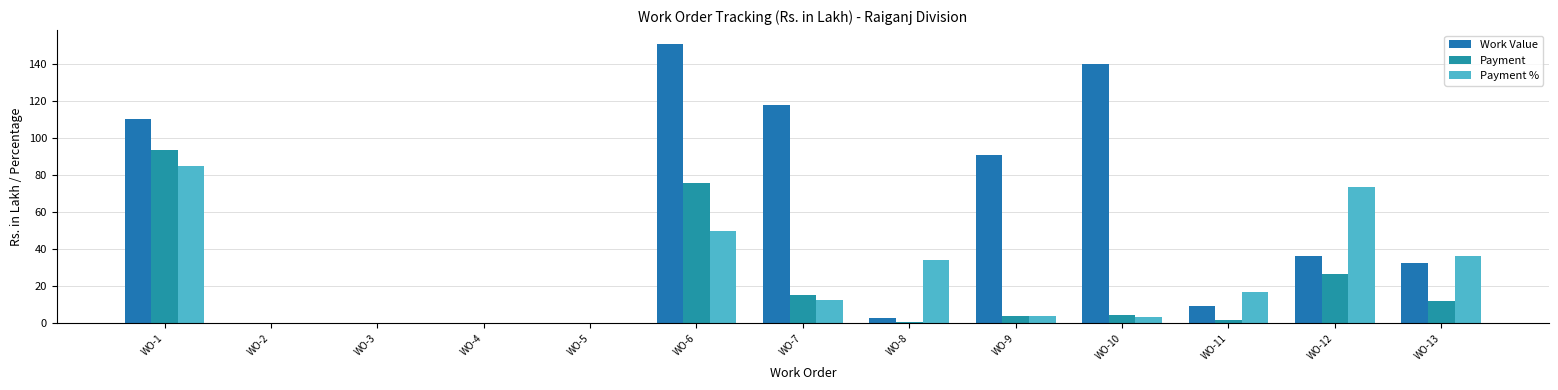

True or false: Payment has a value of 26.7 at WO-12.

True